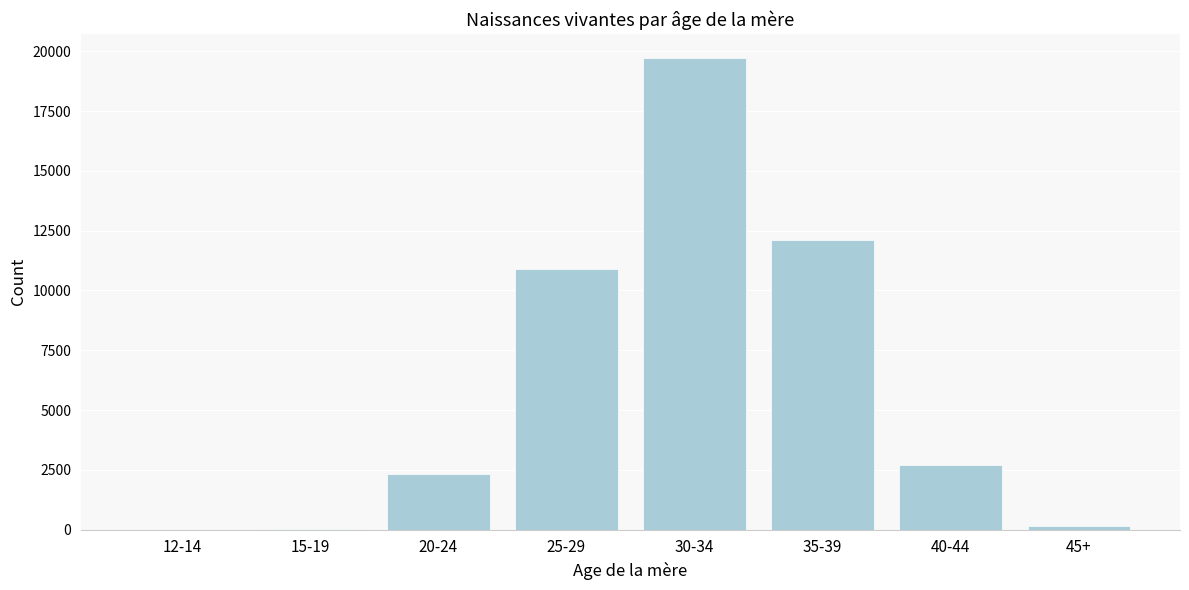

Where is the data nearest to the value 9868?

25-29